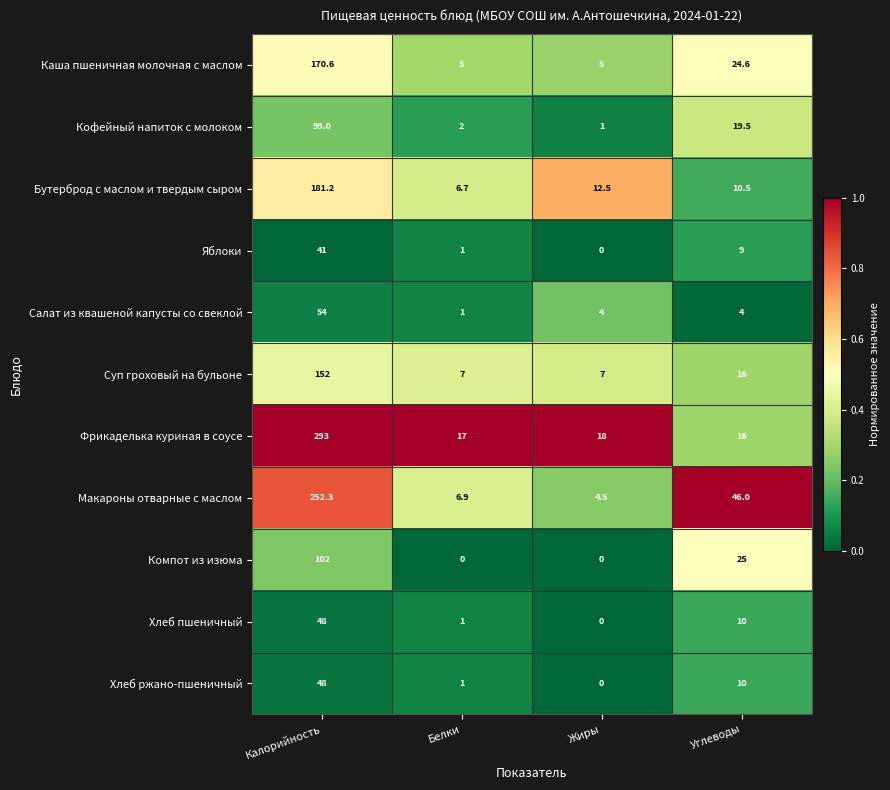

What is the sum of the Кофейный напиток с молоком values at Жиры and Калорийность?

100.0